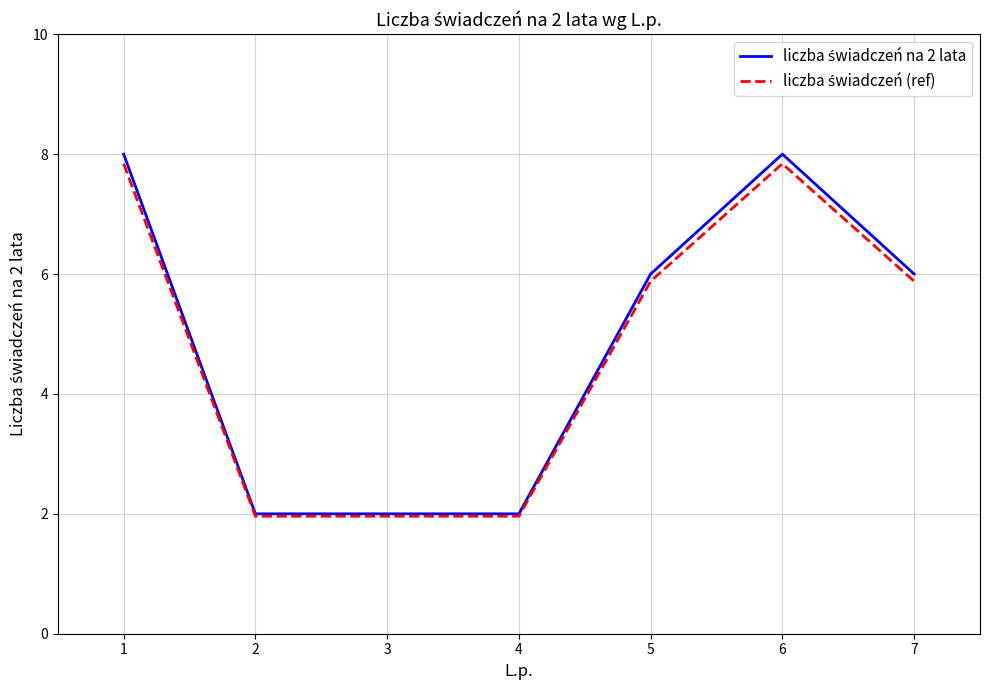

What is the minimum value shown in the chart?

2.0